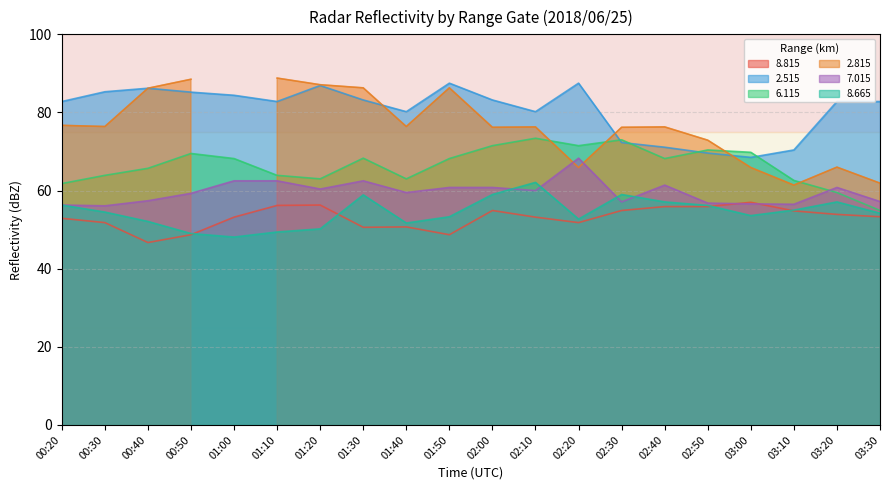

Is it true that   8.665 equals 81.5 at 03:00?

False